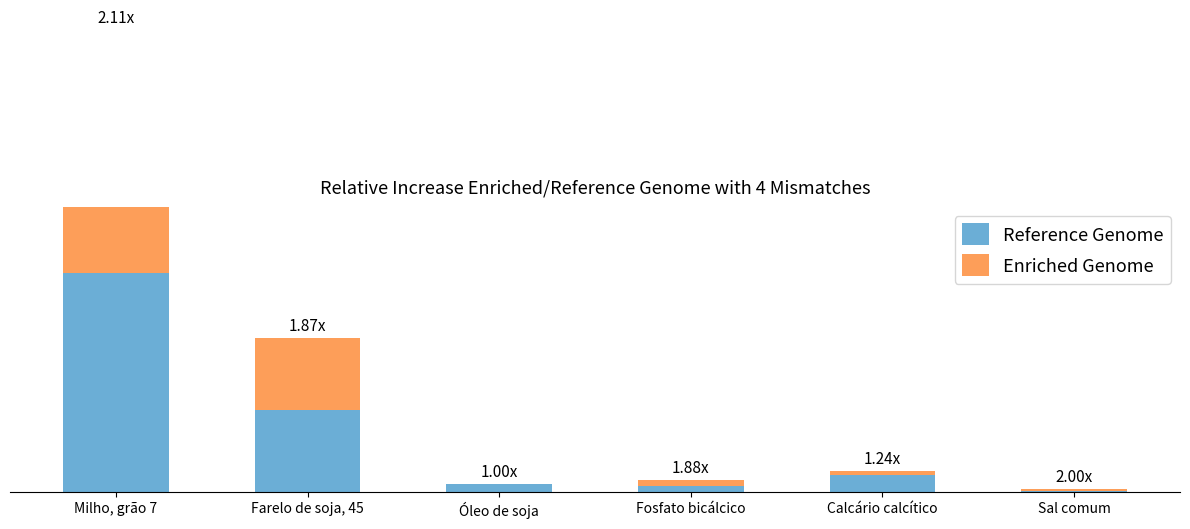

Rank the series by their average value, from highest to lowest.

Reference Genome, Enriched Genome